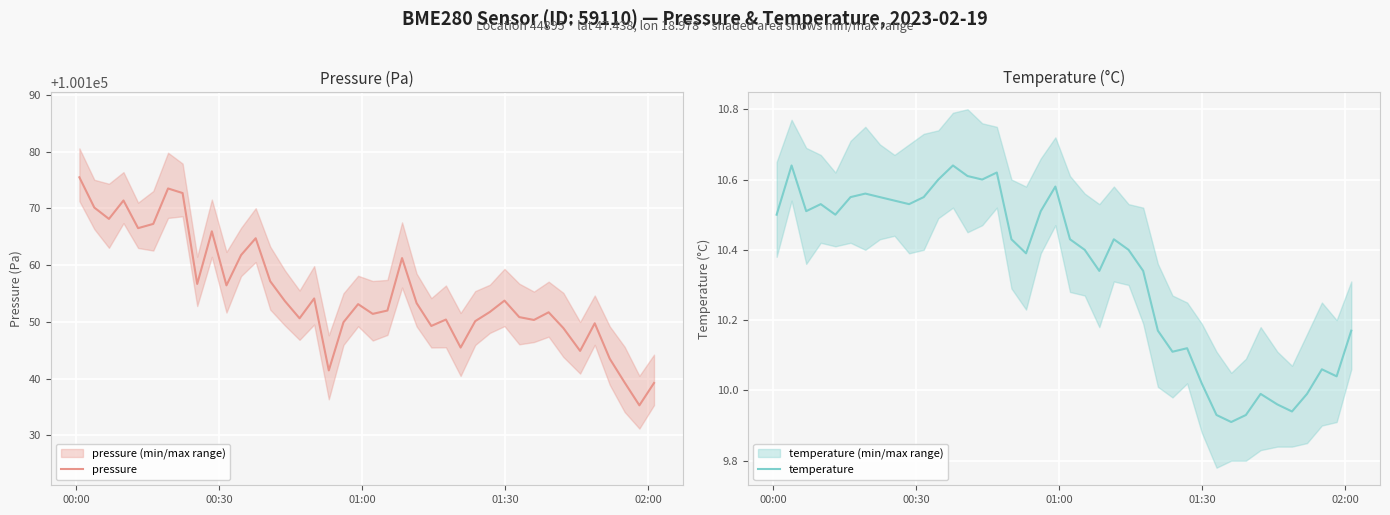

True or false: pressure and temperature intersect in this chart.

False